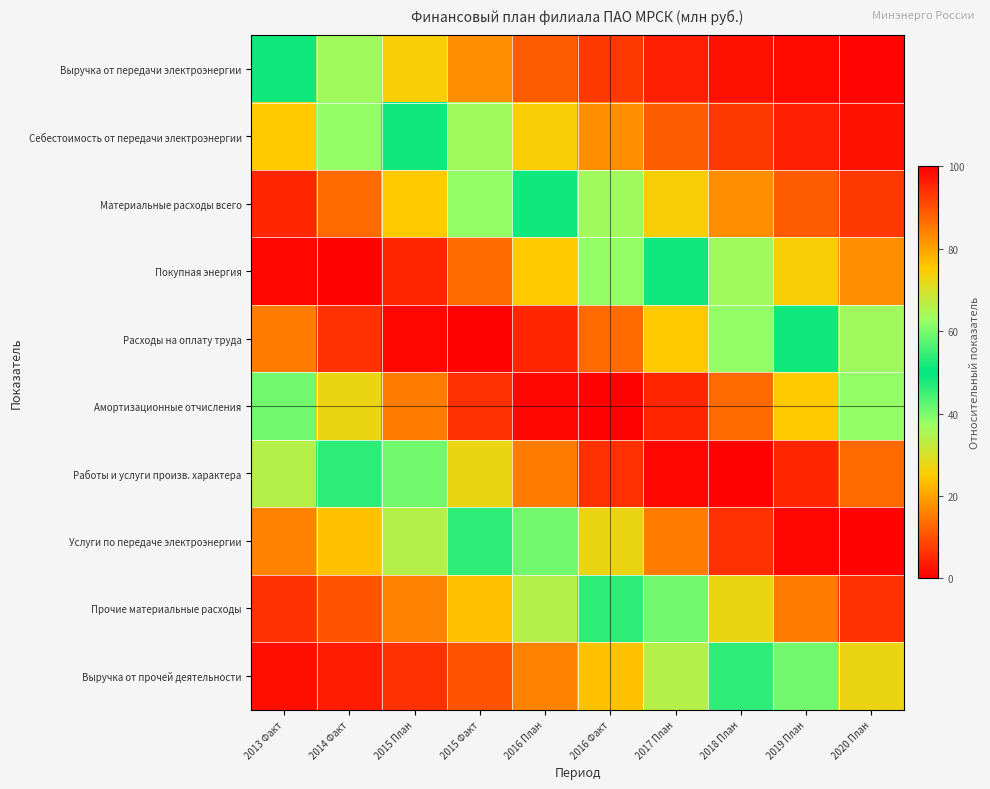

Reading left to right, what are all the values shown in this chart?

Выручка от передачи электроэнергии: 2013 Факт=48.7	2014 Факт=36.4	2015 План=25.9	2015 Факт=17.5	2016 План=11.3	2016 Факт=6.9	2017 План=4.0	2018 План=2.2	2019 План=1.2	2020 План=0.6
Себестоимость от передачи электроэнергии: 2013 Факт=75.2	2014 Факт=62.0	2015 План=48.7	2015 Факт=36.4	2016 План=25.9	2016 Факт=17.5	2017 План=11.3	2018 План=6.9	2019 План=4.0	2020 План=2.2
Материальные расходы всего: 2013 Факт=95.3	2014 Факт=86.7	2015 План=75.2	2015 Факт=62.0	2016 План=48.7	2016 Факт=36.4	2017 План=25.9	2018 План=17.5	2019 План=11.3	2020 План=6.9
Покупная энергия: 2013 Факт=99.1	2014 Факт=99.6	2015 План=95.3	2015 Факт=86.7	2016 План=75.2	2016 Факт=62.0	2017 План=48.7	2018 План=36.4	2019 План=25.9	2020 План=17.5
Расходы на оплату труда: 2013 Факт=84.6	2014 Факт=93.9	2015 План=99.1	2015 Факт=99.6	2016 План=95.3	2016 Факт=86.7	2017 План=75.2	2018 План=62.0	2019 План=48.7	2020 План=36.4
Амортизационные отчисления: 2013 Факт=59.3	2014 Факт=72.6	2015 План=84.6	2015 Факт=93.9	2016 План=99.1	2016 Факт=99.6	2017 План=95.3	2018 План=86.7	2019 План=75.2	2020 План=62.0
Работы и услуги произв. характера: 2013 Факт=34.1	2014 Факт=46.1	2015 План=59.3	2015 Факт=72.6	2016 План=84.6	2016 Факт=93.9	2017 План=99.1	2018 План=99.6	2019 План=95.3	2020 План=86.7
Услуги по передаче электроэнергии: 2013 Факт=16.1	2014 Факт=24.0	2015 План=34.1	2015 Факт=46.1	2016 План=59.3	2016 Факт=72.6	2017 План=84.6	2018 План=93.9	2019 План=99.1	2020 План=99.6
Прочие материальные расходы: 2013 Факт=6.2	2014 Факт=10.3	2015 План=16.1	2015 Факт=24.0	2016 План=34.1	2016 Факт=46.1	2017 План=59.3	2018 План=72.6	2019 План=84.6	2020 План=93.9
Выручка от прочей деятельности: 2013 Факт=2.0	2014 Факт=3.6	2015 План=6.2	2015 Факт=10.3	2016 План=16.1	2016 Факт=24.0	2017 План=34.1	2018 План=46.1	2019 План=59.3	2020 План=72.6